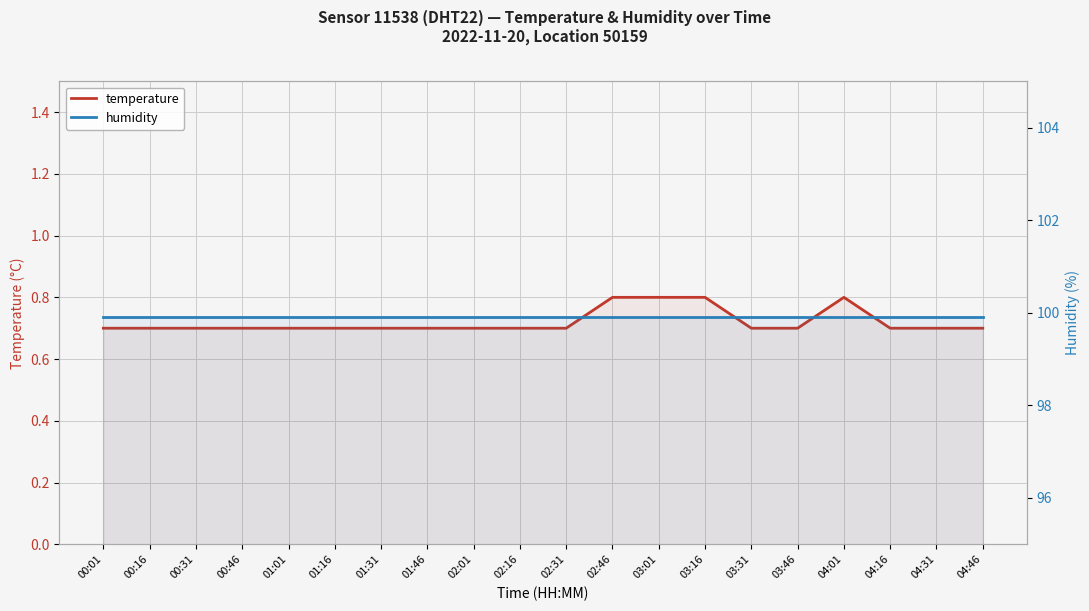

Which series has the largest total across all categories?

humidity